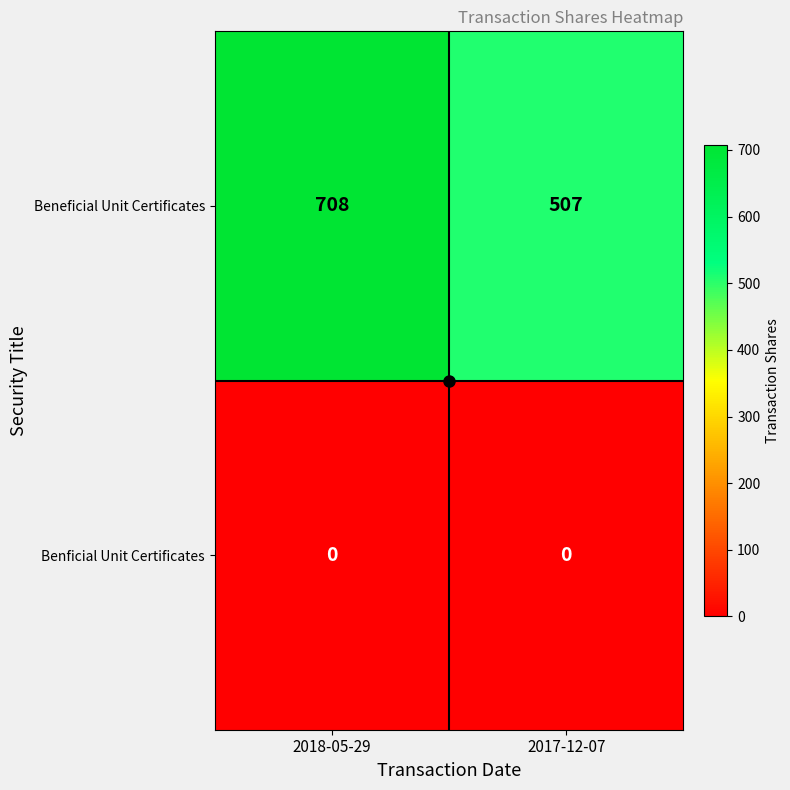

Is it true that Beneficial Unit Certificates equals 507 at 2017-12-07?

True